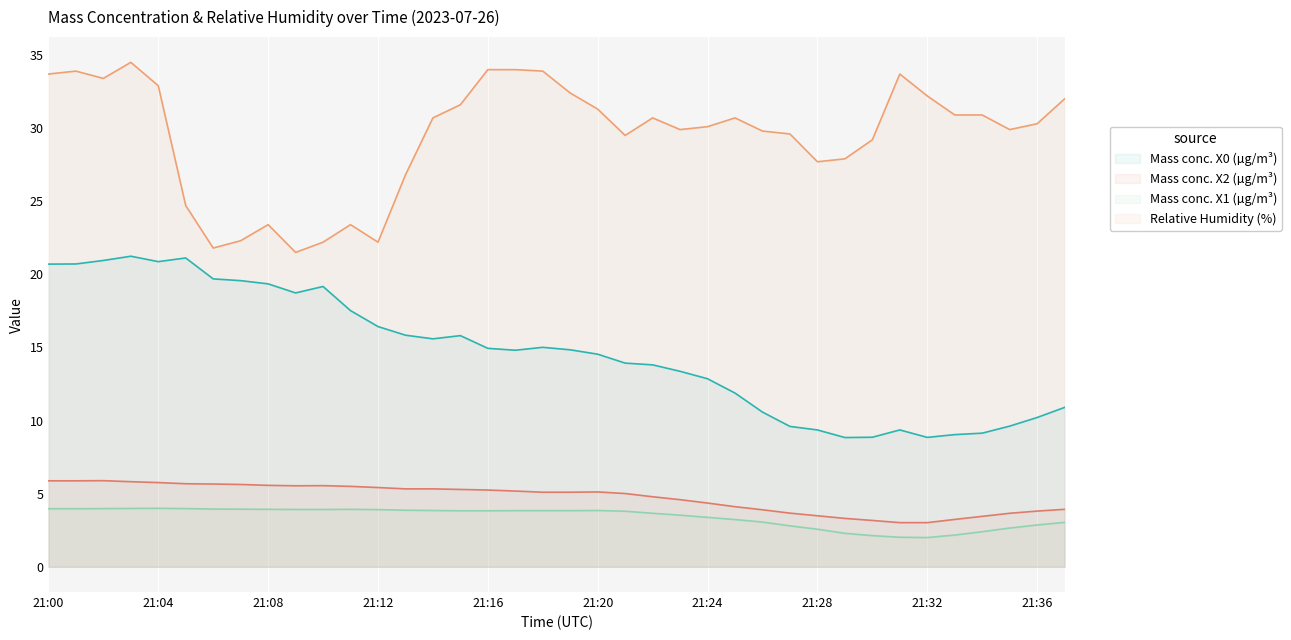

True or false: Mass conc. X2 (µg/m³) and Relative Humidity (%) cross at least once.

False